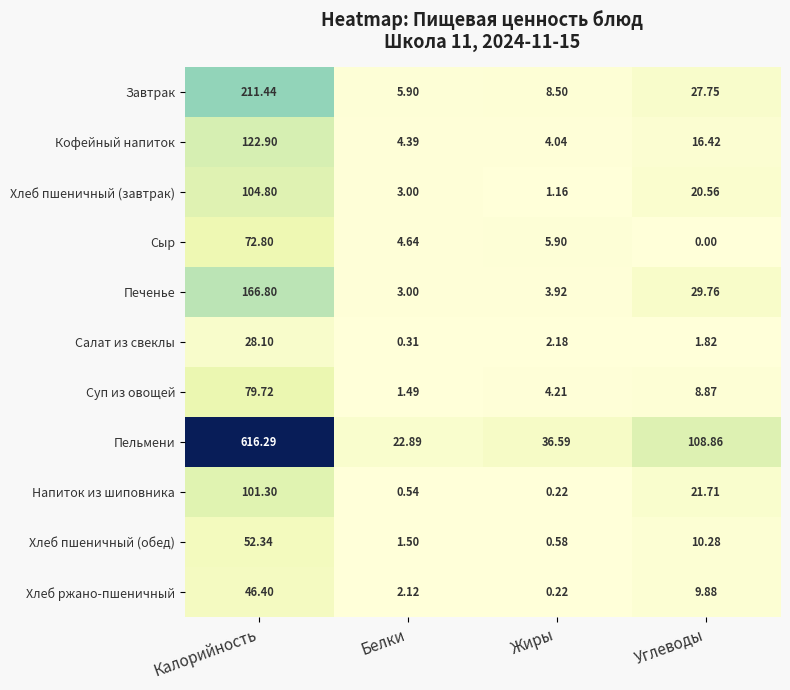

At which category is the sum across all series the highest?

Калорийность